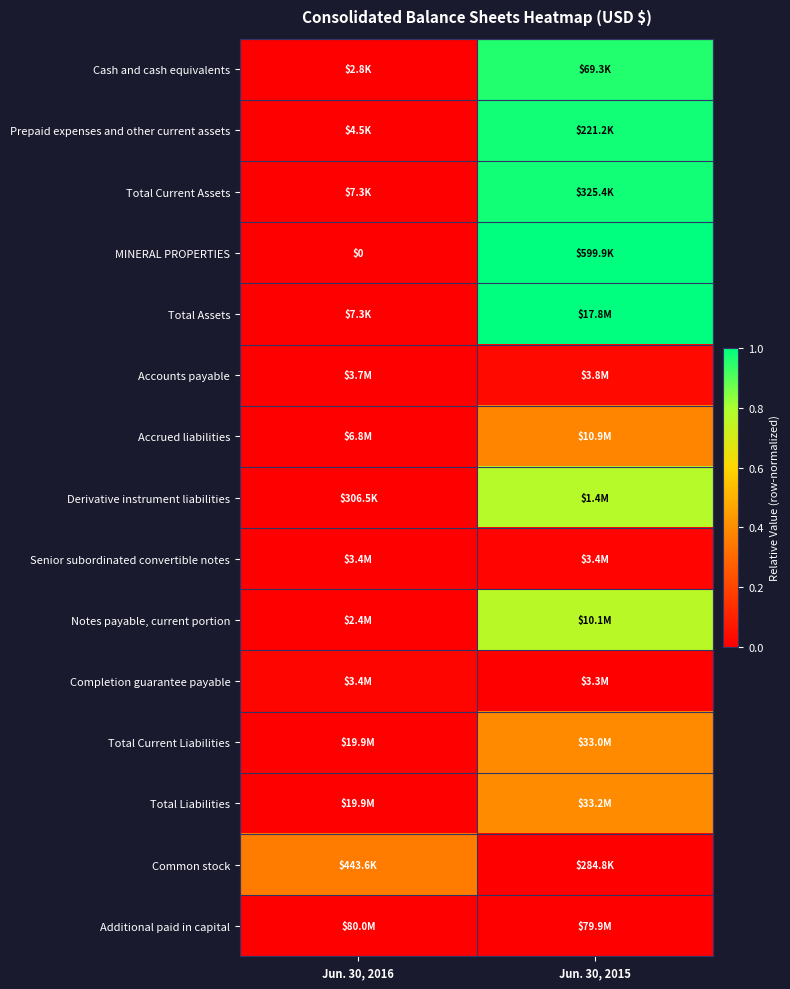

Rank the categories by Total Current Liabilities value from highest to lowest.

Jun. 30, 2015, Jun. 30, 2016